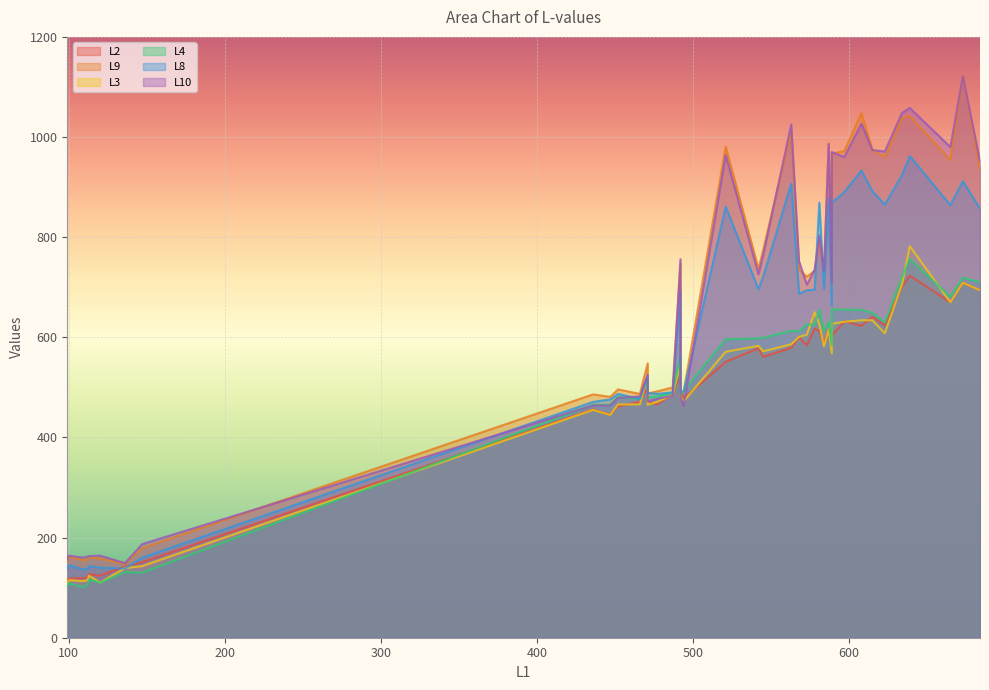

True or false: L2 and L3 intersect in this chart.

True